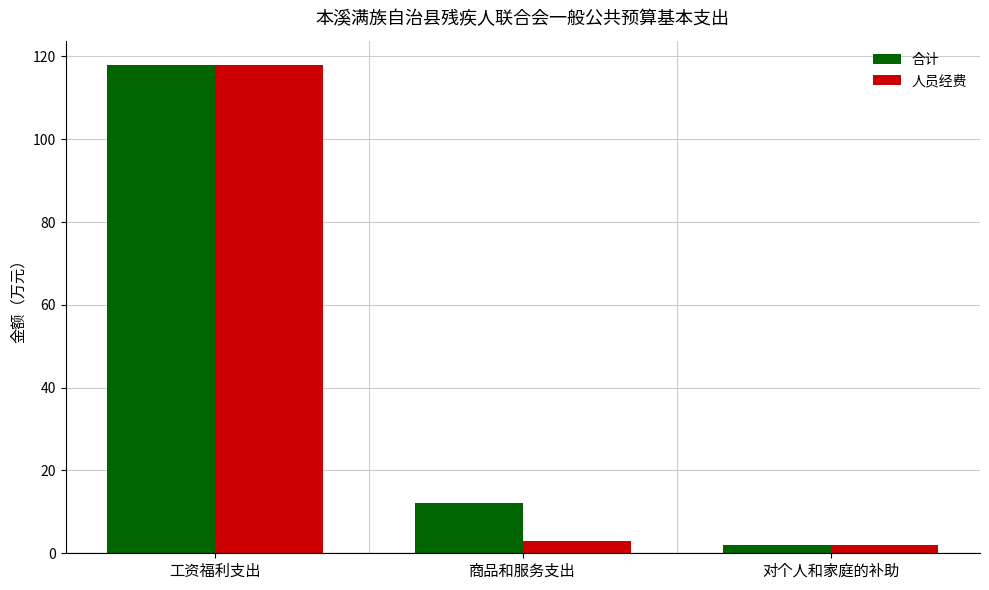

At how many categories does at least one series exceed 113?

1